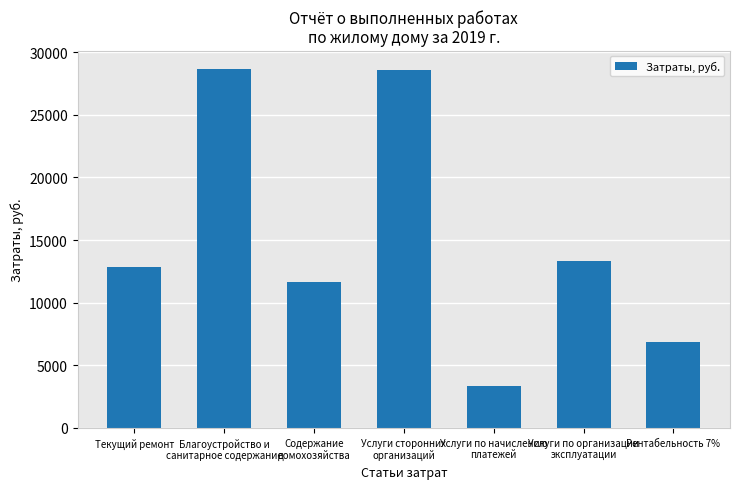

What is the label of the 7th bar from the right?

Текущий ремонт